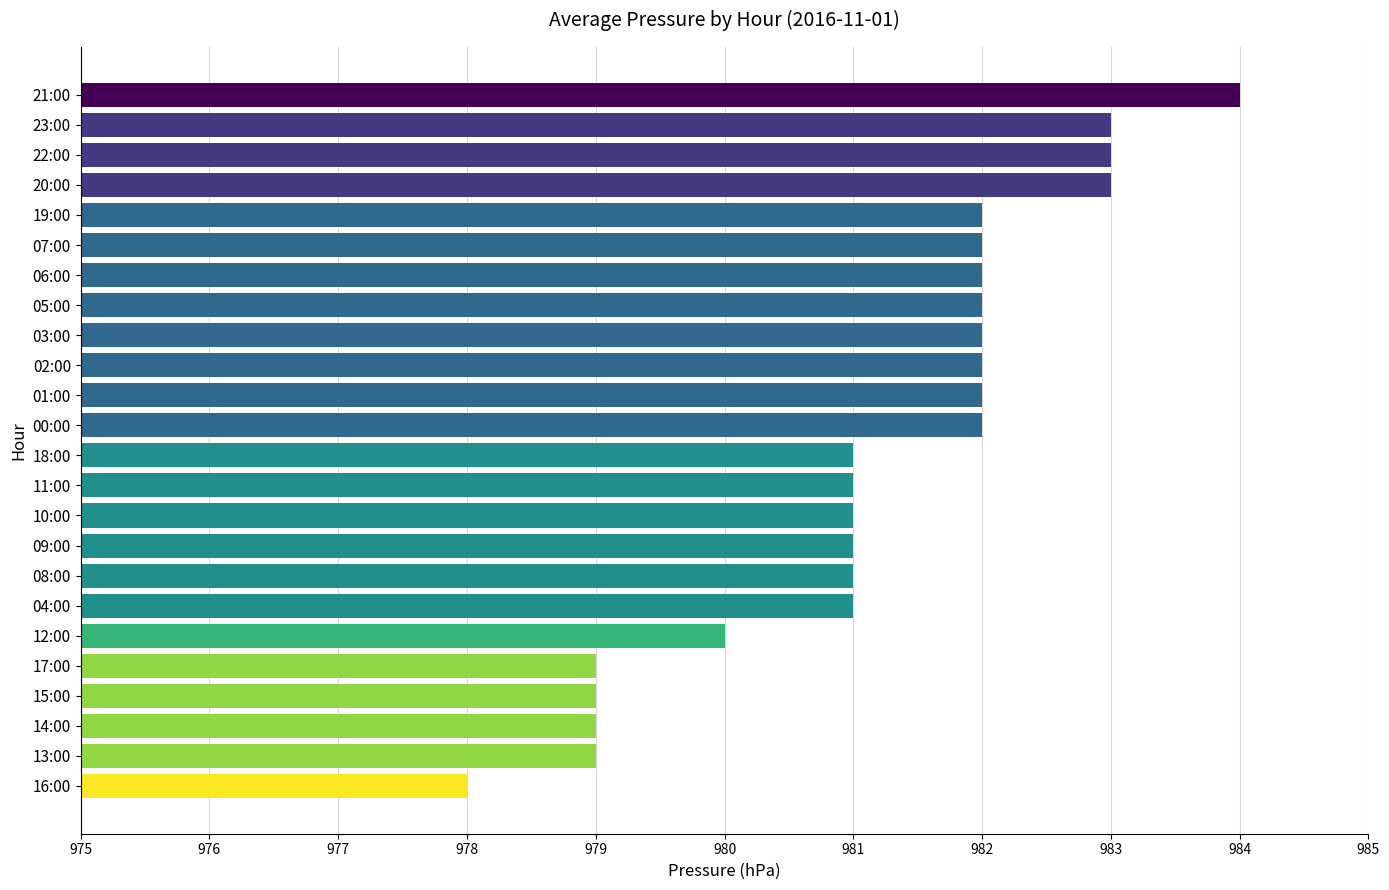

What is the ratio of the value at 09:00 to the value at 03:00?

1.0